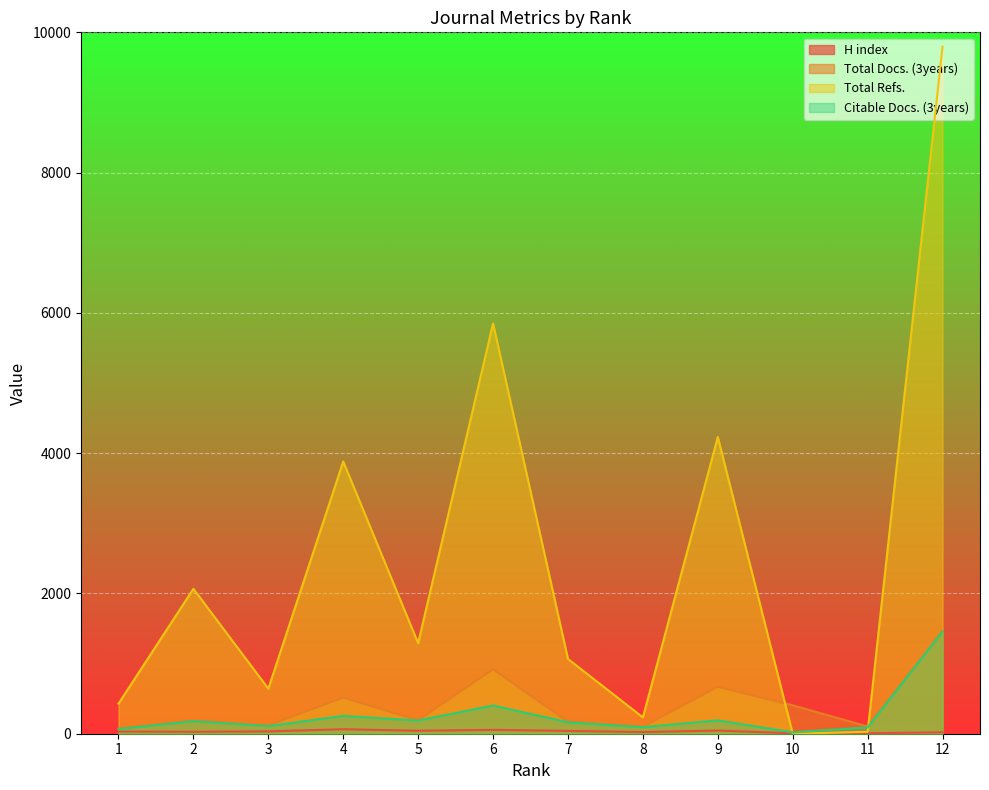

Reading right to left, extract all data points from this chart.

H index: 12=20	11=7	10=6	9=45	8=23	7=40	6=55	5=42	4=64	3=33	2=27	1=31
Total Docs. (3years): 12=1457	11=103	10=405	9=669	8=99	7=171	6=919	5=191	4=515	3=118	2=187	1=73
Total Refs.: 12=9794	11=27	10=0	9=4230	8=233	7=1066	6=5849	5=1291	4=3881	3=642	2=2066	1=429
Citable Docs. (3years): 12=1457	11=90	10=20	9=191	8=93	7=164	6=402	5=188	4=254	3=109	2=180	1=67